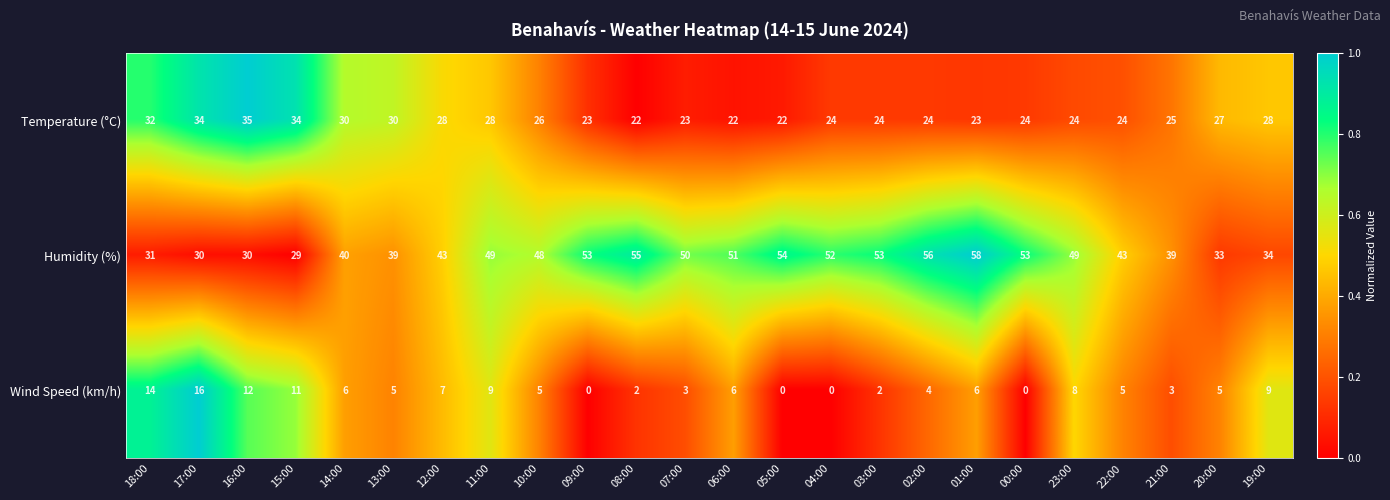

What is the average value of the Humidity (%) series?

45